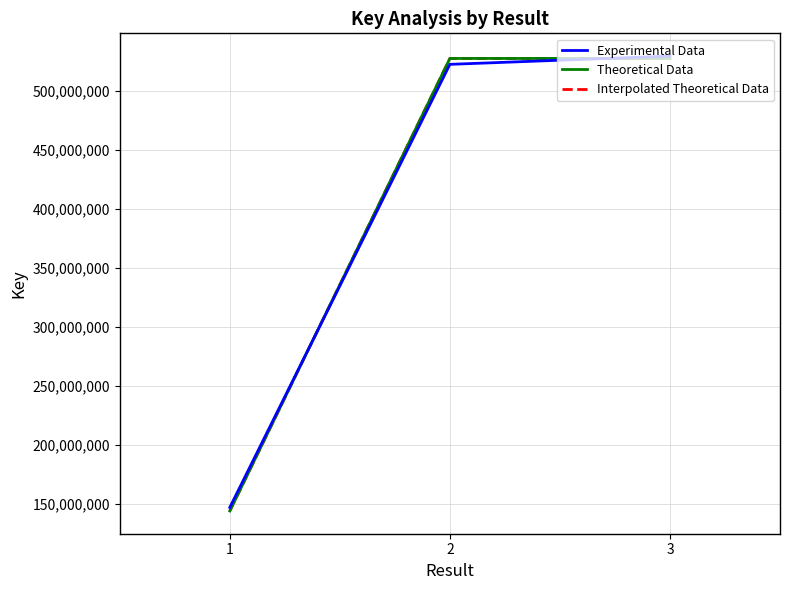

What is the highest value of the Interpolated Theoretical Data series?

527299087